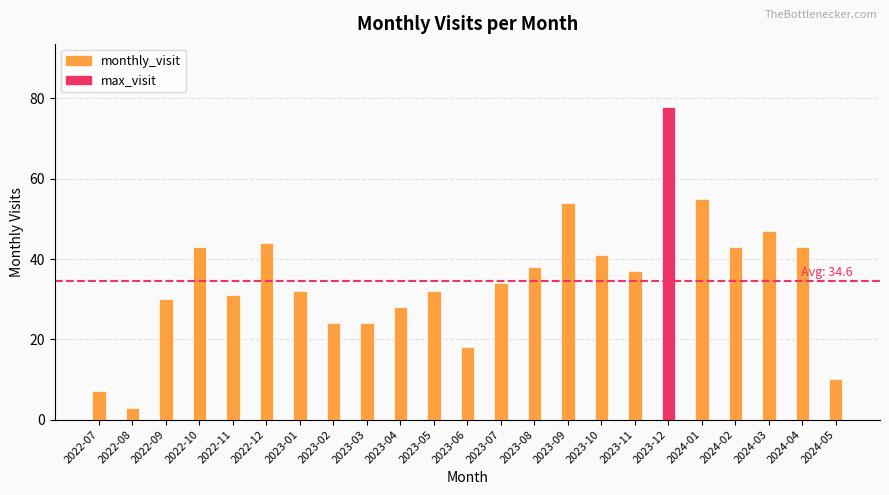

Is it true that the value at 2024-05 is 10?

True